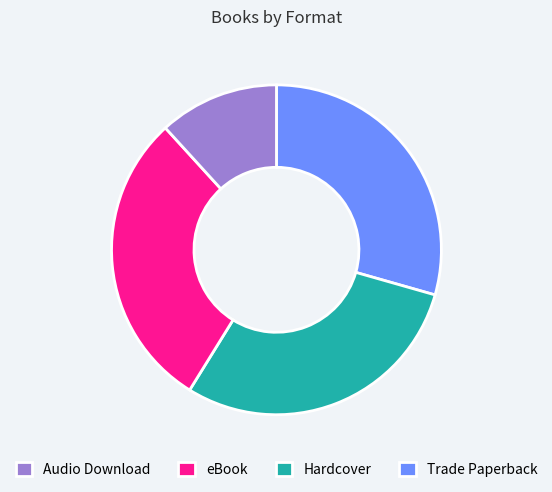

Is there a majority slice in this chart?

No